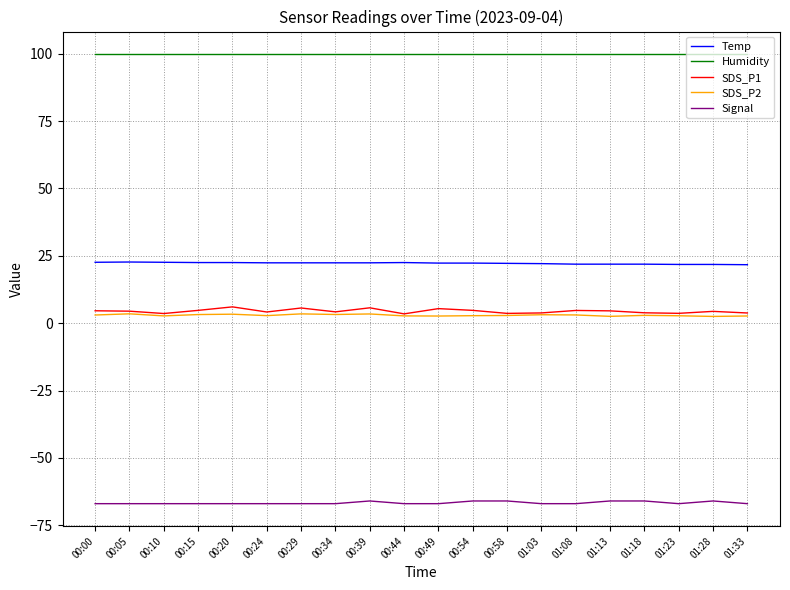

The value of Temp at 00:39 is 22.4. True or false?

True